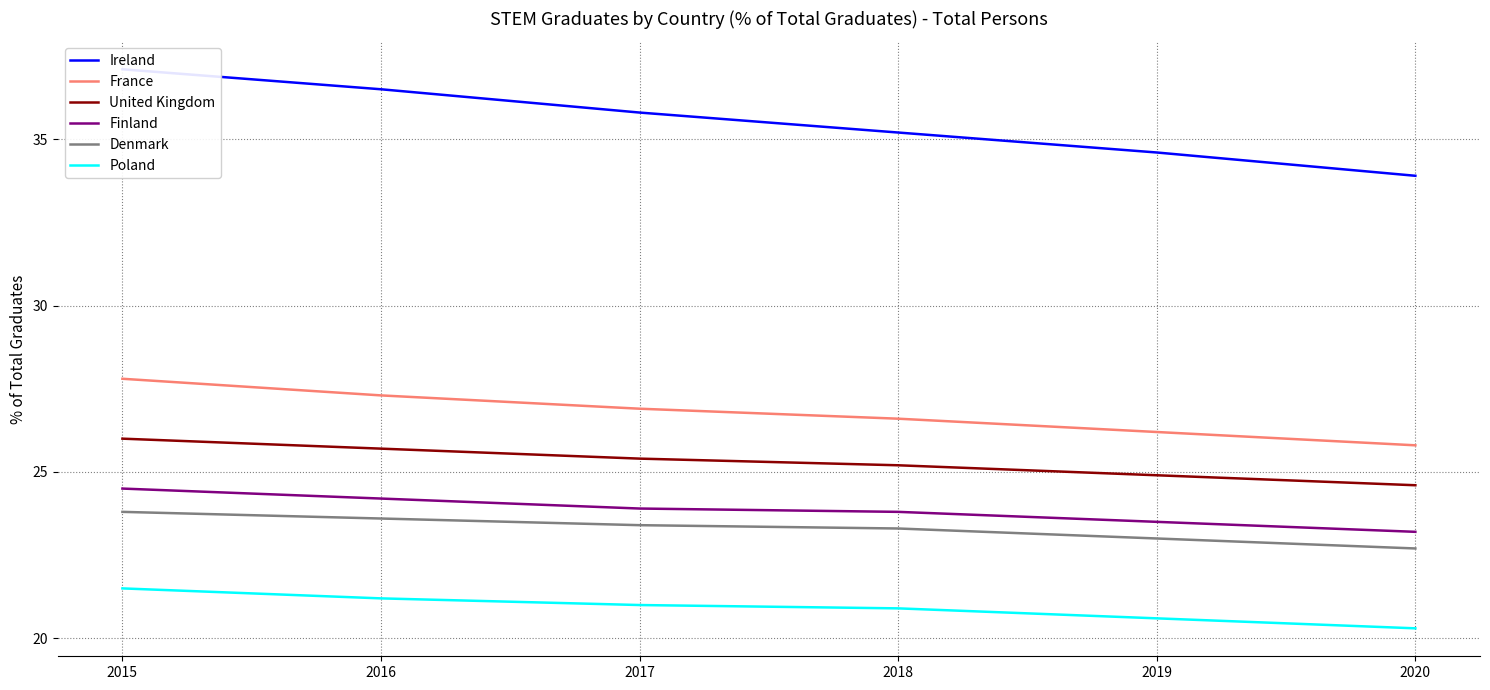

Which category has the highest value in the Poland series?

2015